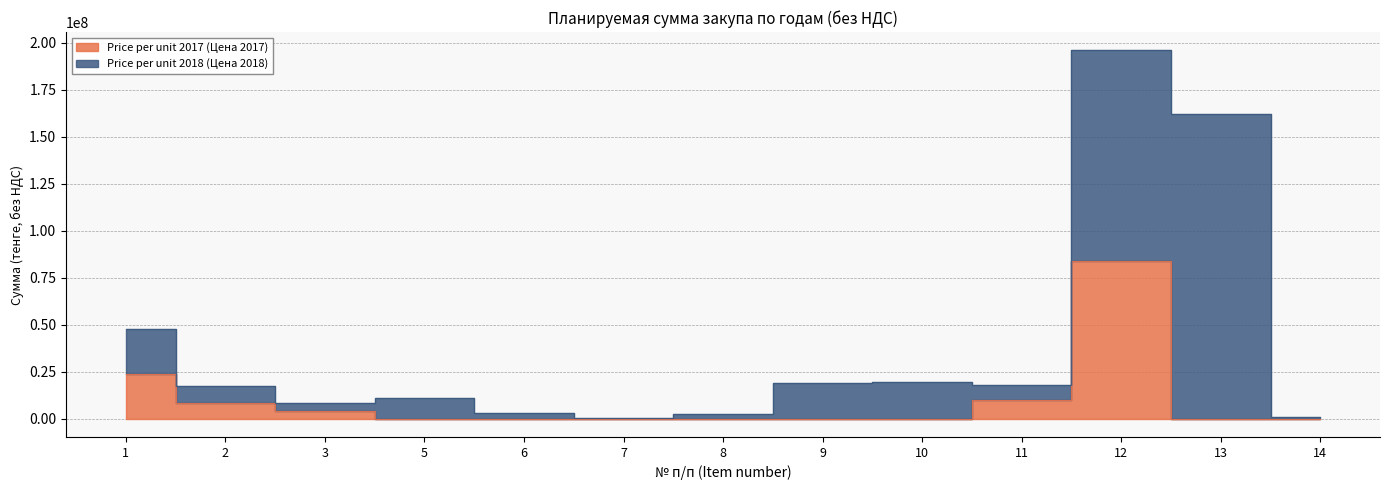

What is the difference between the maximum and minimum values?

84000000.0